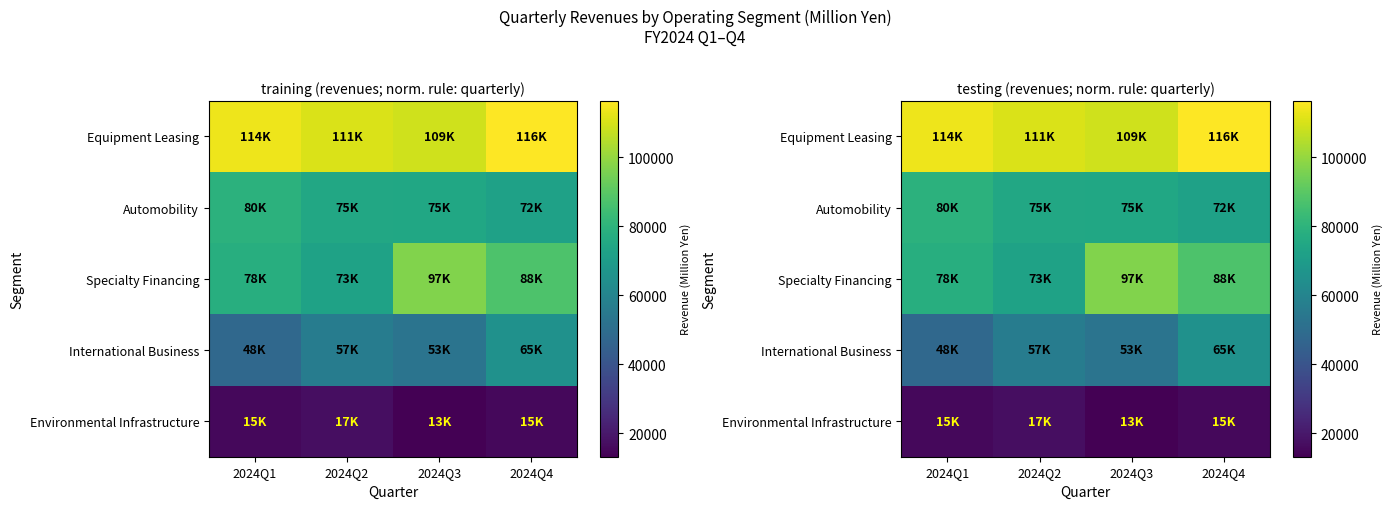

True or false: Automobility has a value of 118543 at 2024Q4.

False